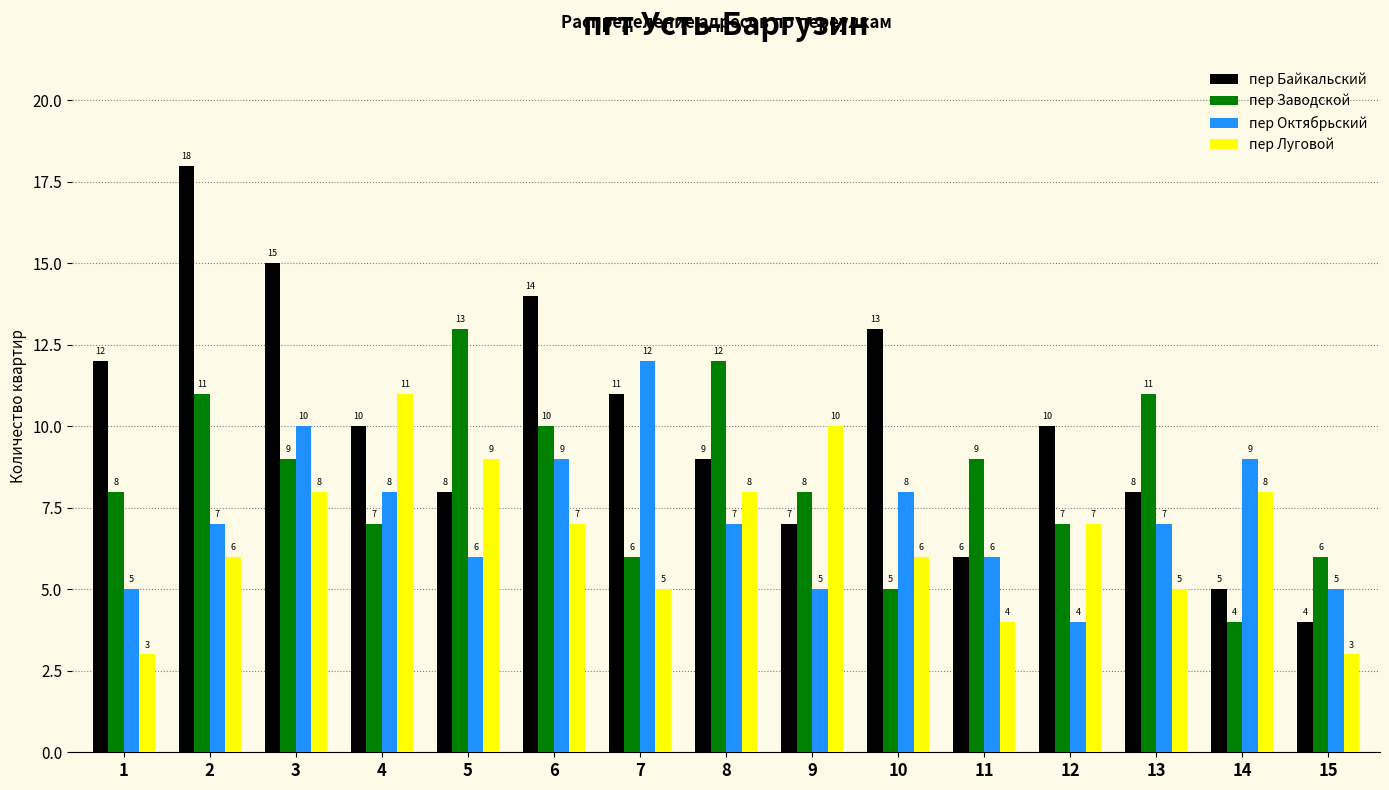

Reading right to left, extract all data points from this chart.

пер Байкальский: 4	5	8	10	6	13	7	9	11	14	8	10	15	18	12
пер Заводской: 6	4	11	7	9	5	8	12	6	10	13	7	9	11	8
пер Октябрьский: 5	9	7	4	6	8	5	7	12	9	6	8	10	7	5
пер Луговой: 3	8	5	7	4	6	10	8	5	7	9	11	8	6	3